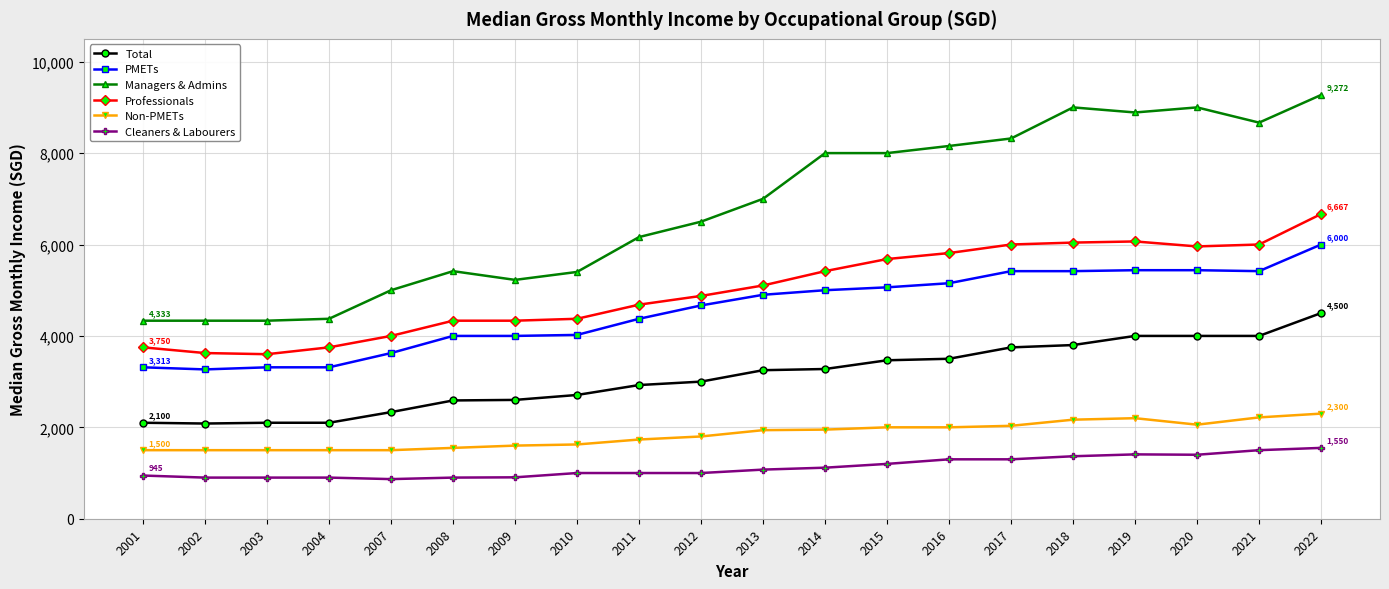

How many distinct data groups are displayed?

6